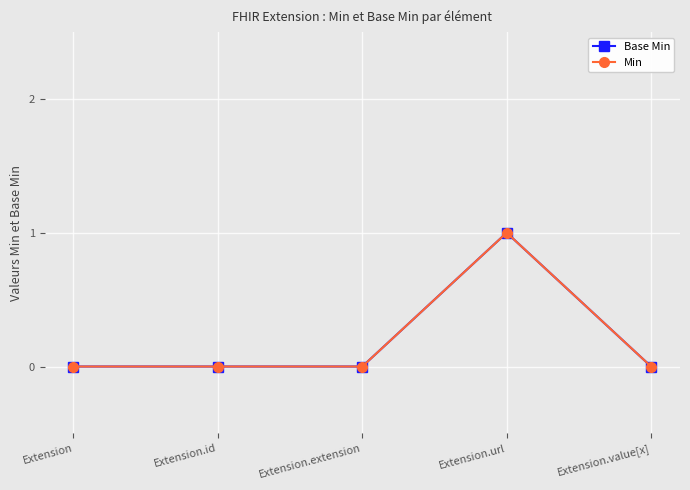

Reading left to right, transcribe all the data shown in this chart.

Base Min: Extension=0	Extension.id=0	Extension.extension=0	Extension.url=1	Extension.value[x]=0
Min: Extension=0	Extension.id=0	Extension.extension=0	Extension.url=1	Extension.value[x]=0